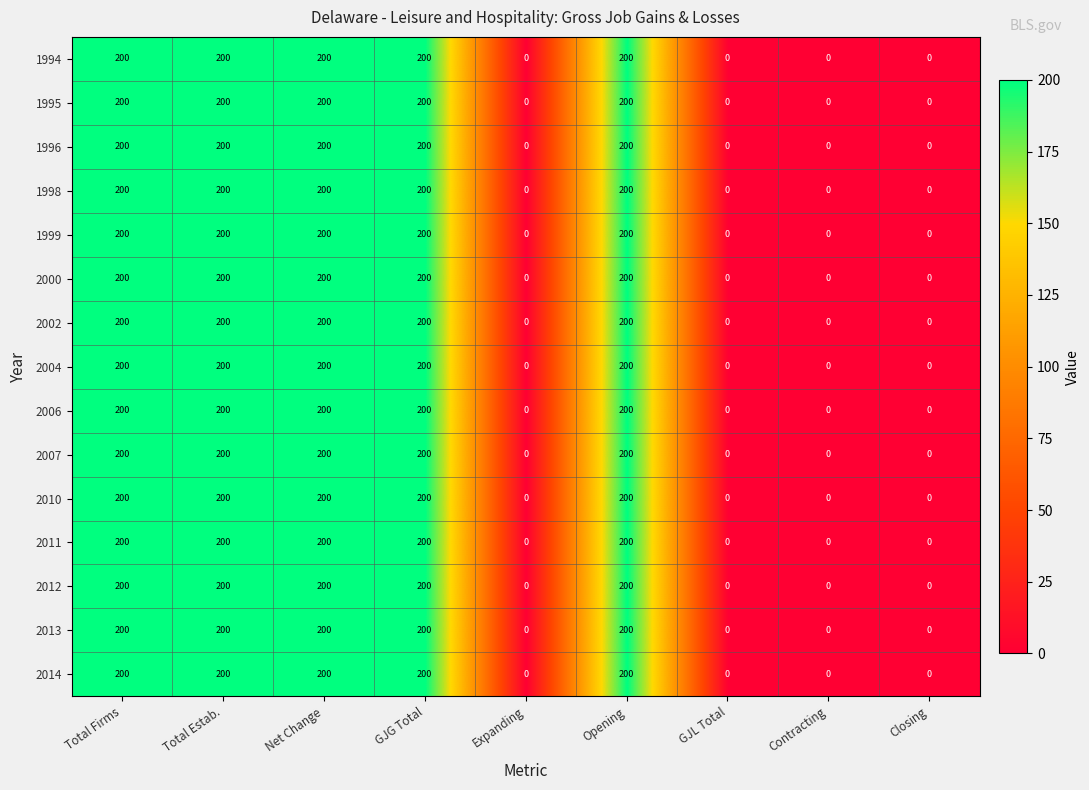

The value of 2002 at GJL Total is 0. True or false?

True